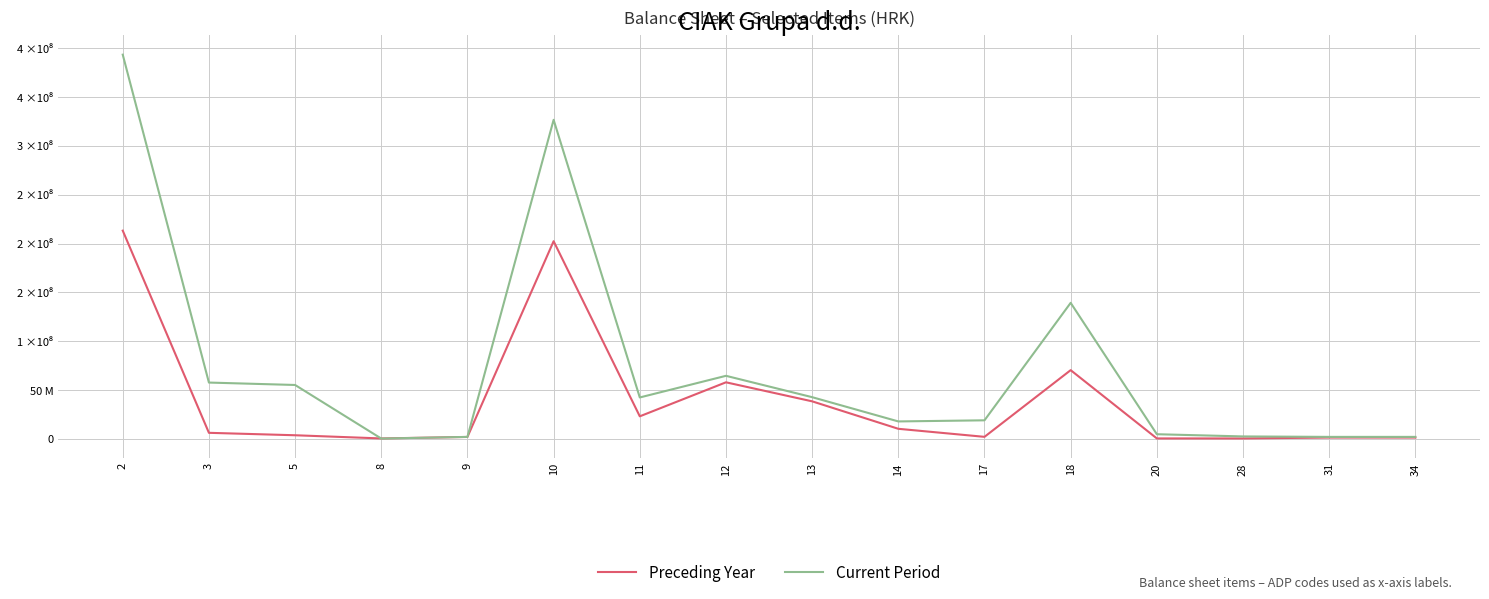

What is the minimum value shown in the chart?

360378